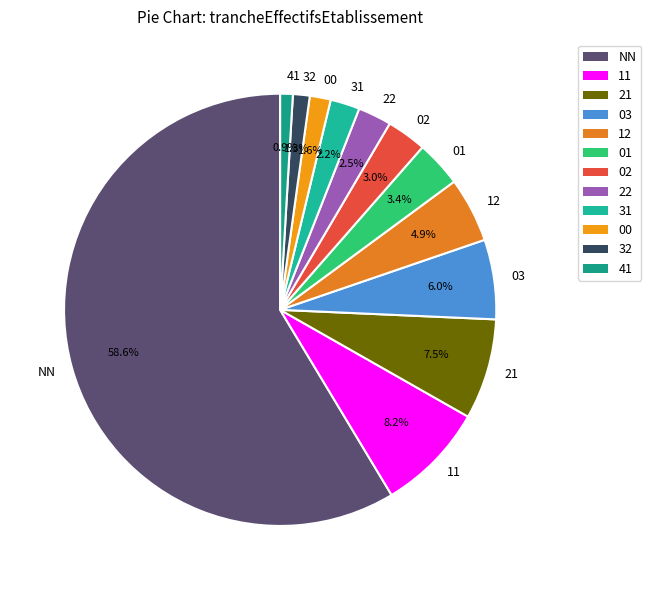

What percentage is the 00 slice, to the nearest percent?

2%